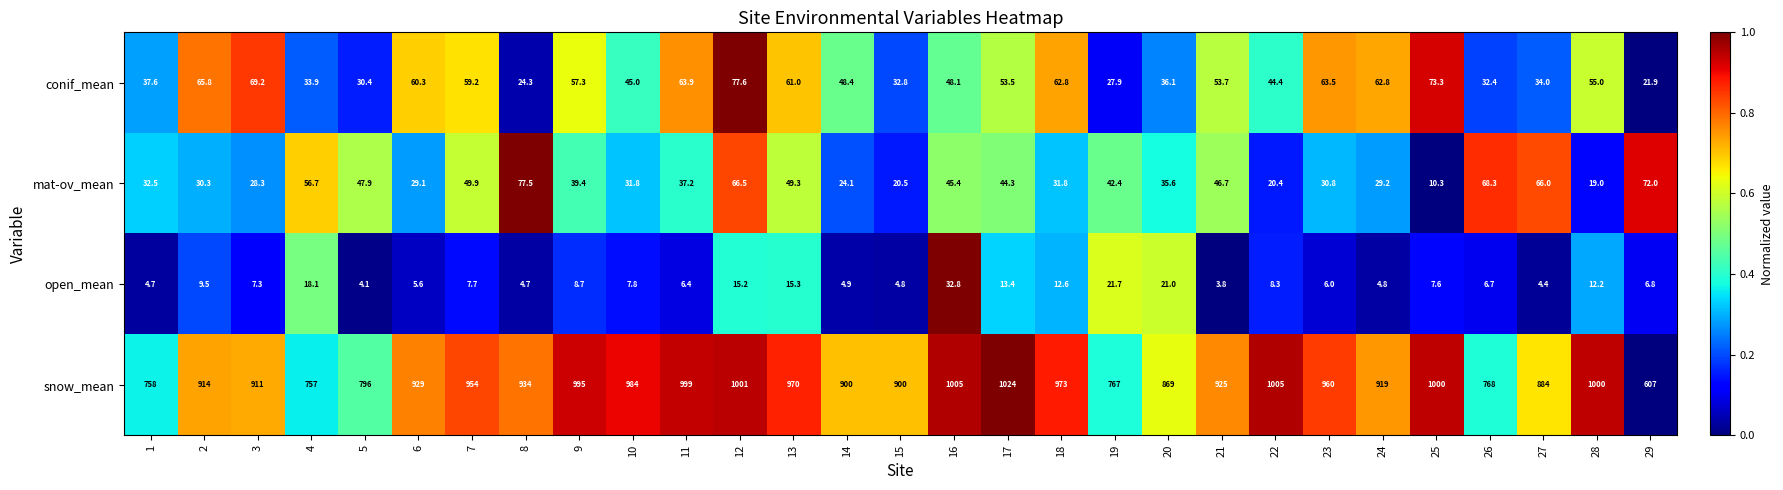

The snow_mean series shows 549.0 at 5. True or false?

False